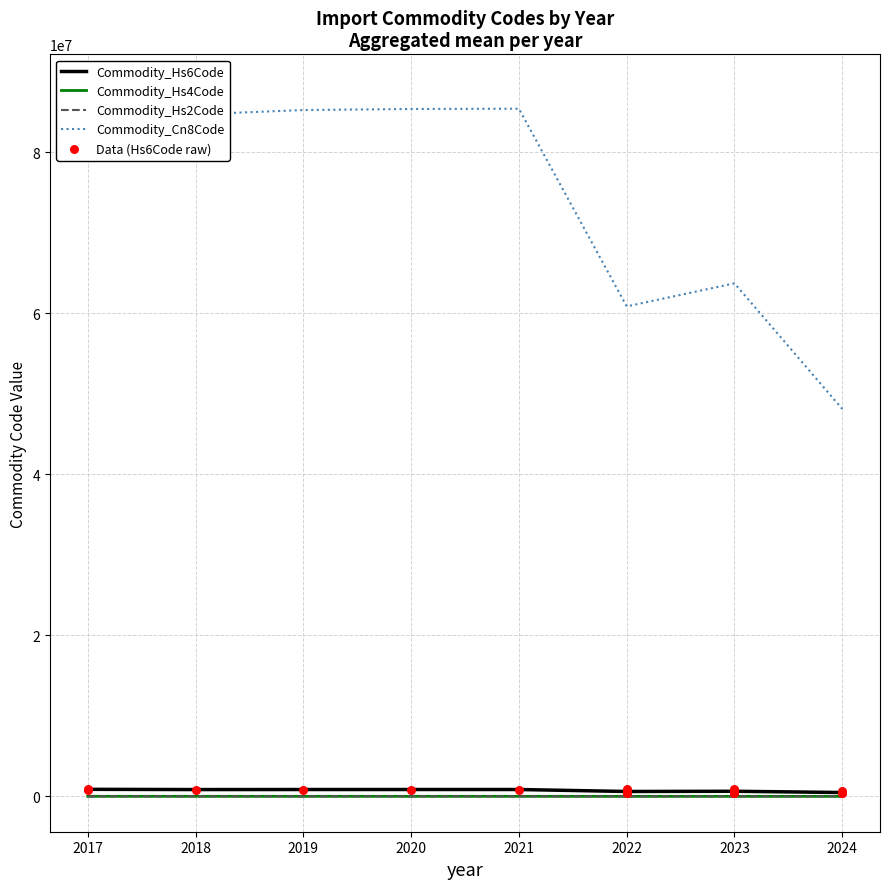

Which series contains the lowest Y value?

Commodity_Hs2Code